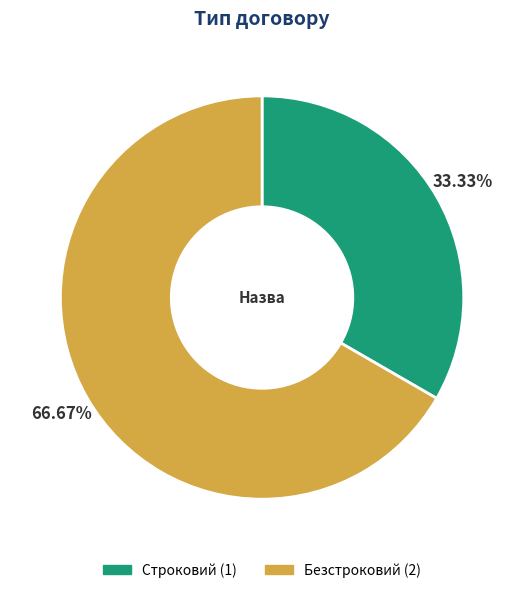

Do Строковий and Безстроковий together represent more than half of the pie?

Yes